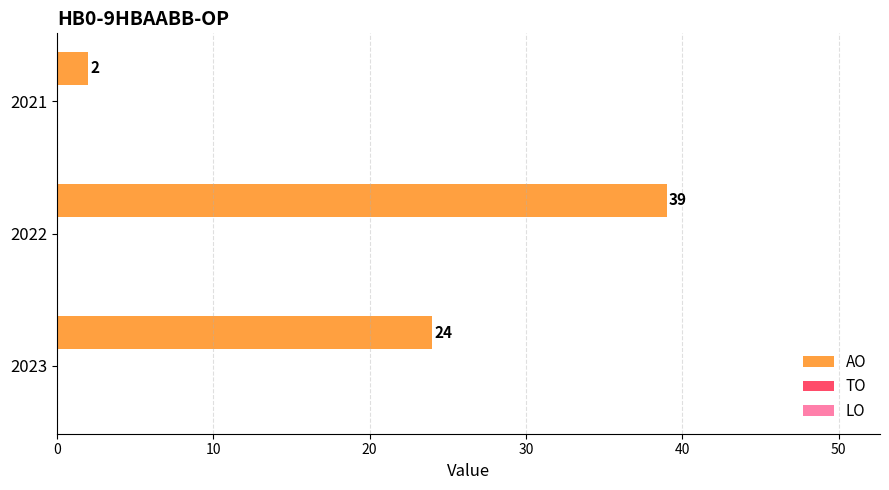

Rank the categories by value from lowest to highest.

2021, 2023, 2022